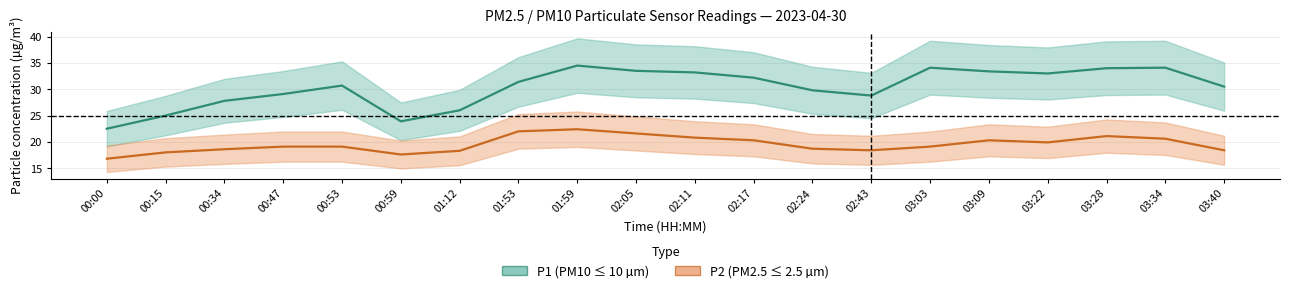

Which series has the widest spread of values?

P1